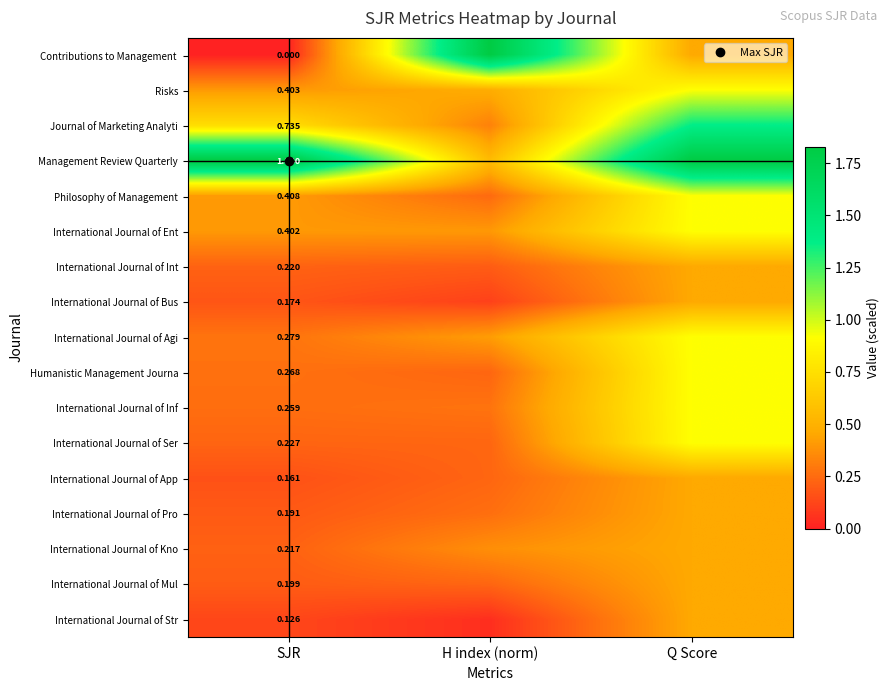

What is the difference between the Philosophy of Management values at H index (norm) and SJR?

0.2